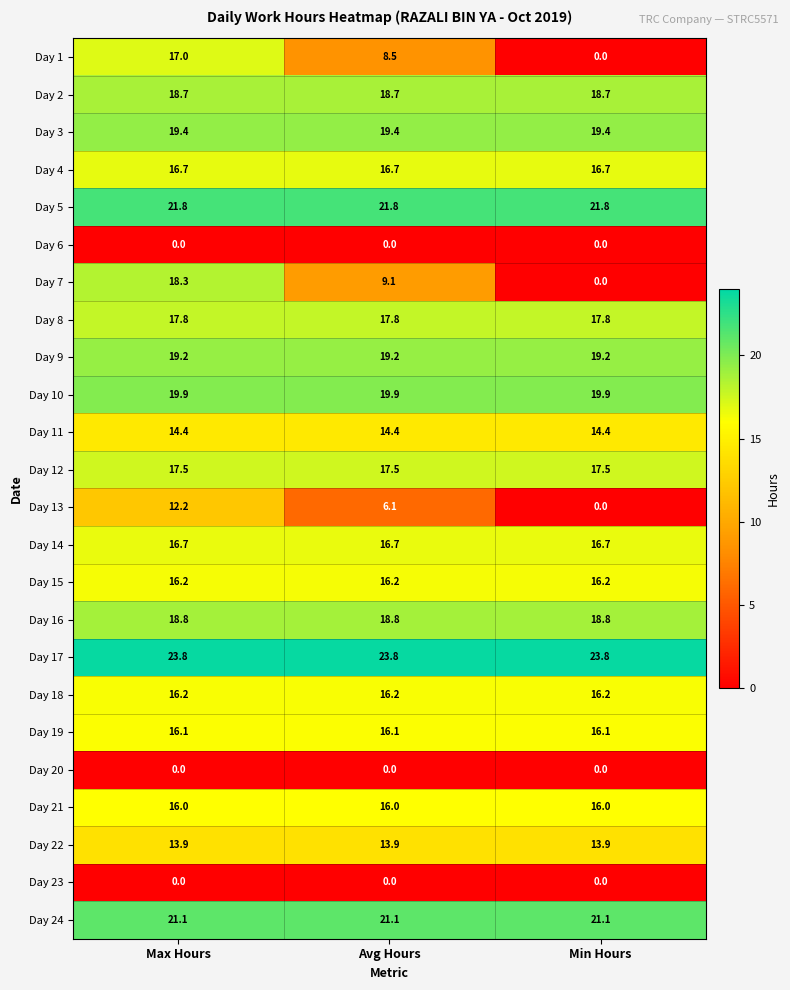

What is the average value of the Day 2 series?

18.7